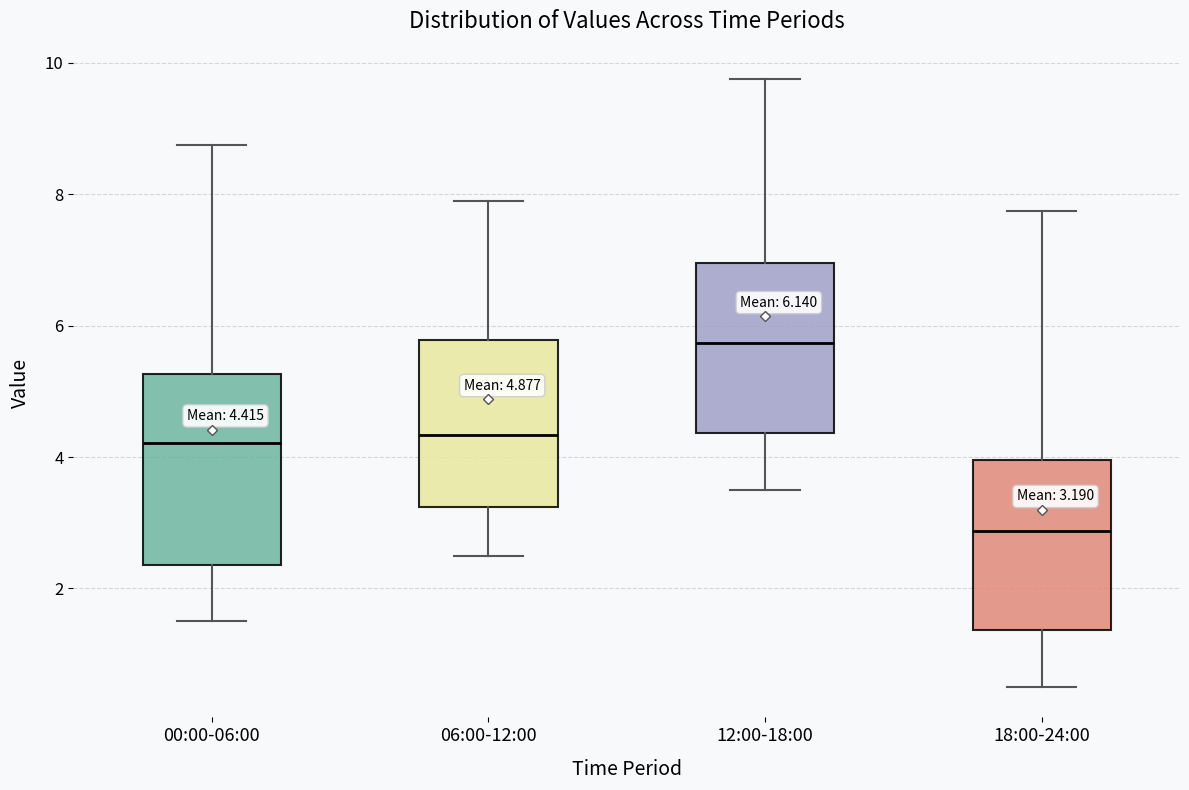

Which box has the highest median line?

12:00-18:00